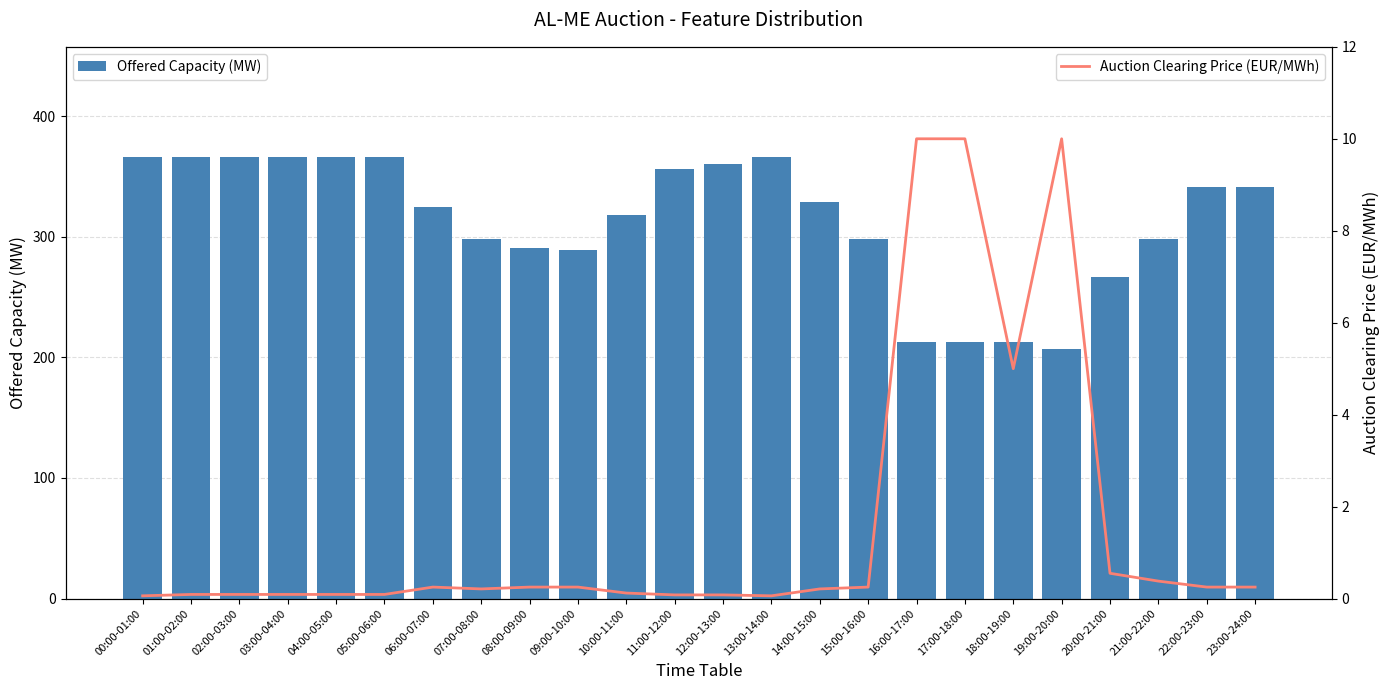

What position from the right is 21:00-22:00?

3